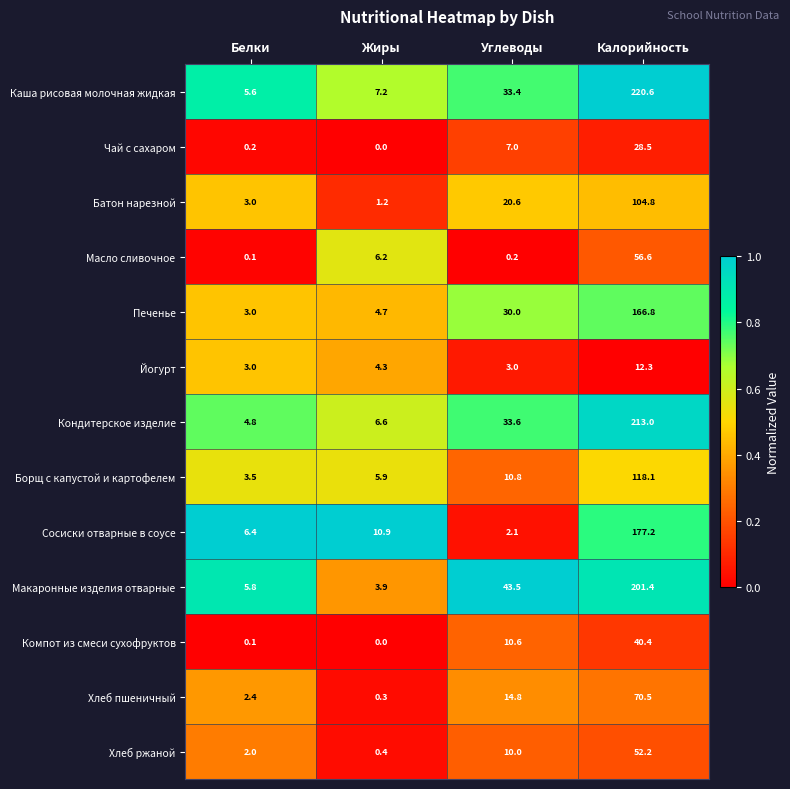

Between Белки and Калорийность, which series saw the biggest shift?

Каша рисовая молочная жидкая